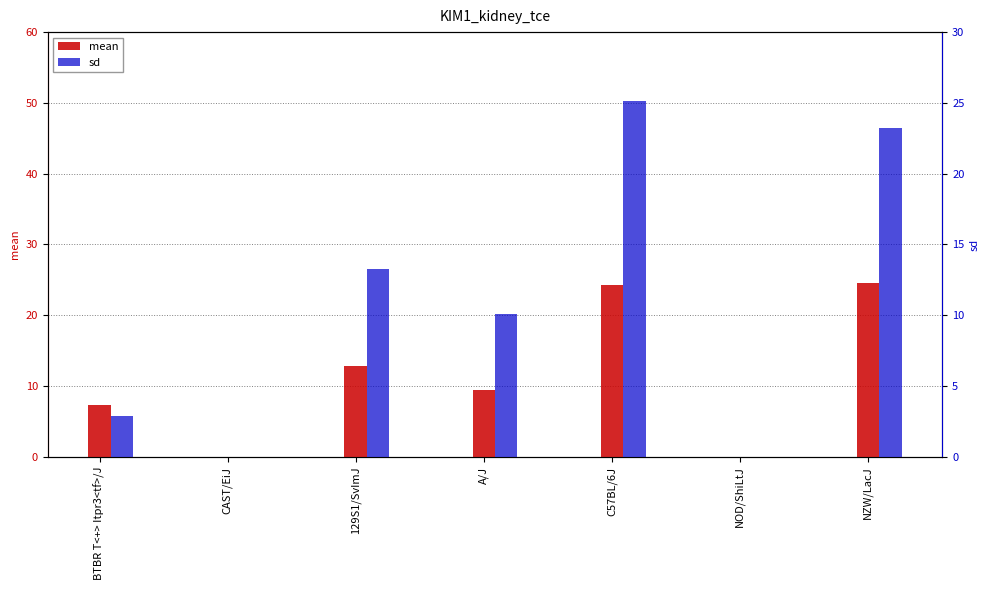

The sd series shows 0.0 at NOD/ShiLtJ. True or false?

True